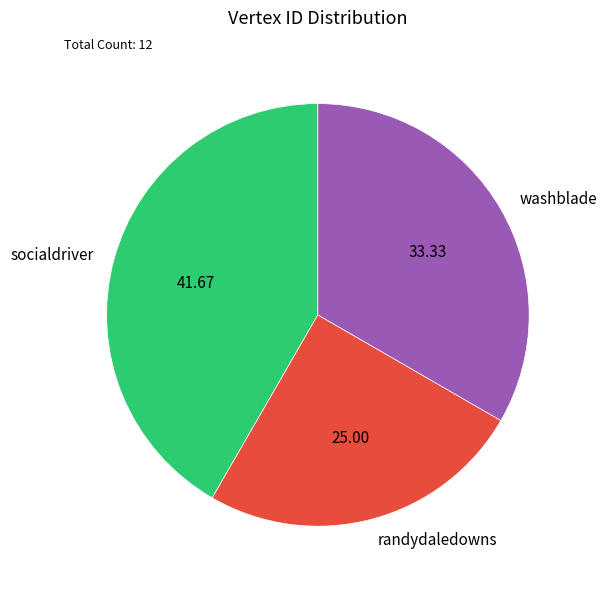

Rank the categories by value from lowest to highest.

randydaledowns, washblade, socialdriver